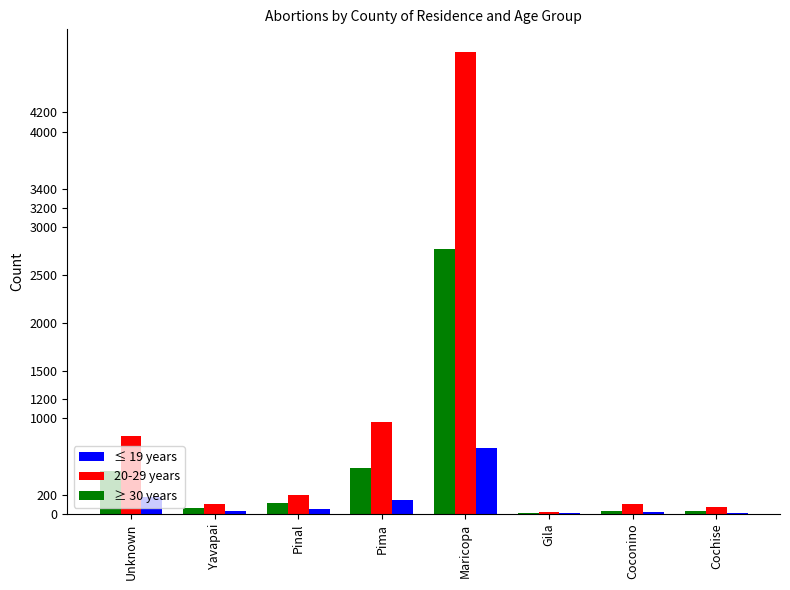

Count the number of categories in the chart.

8